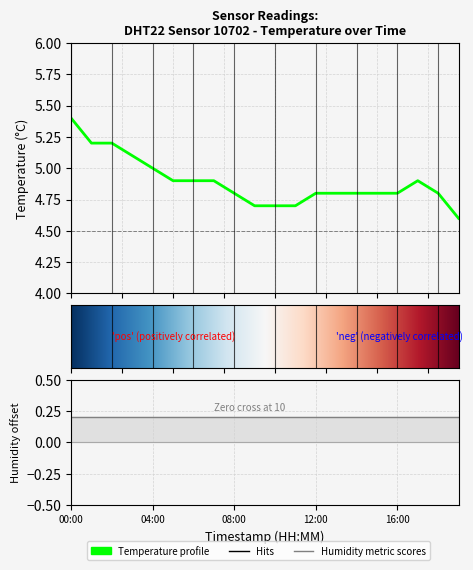

What position from the right is 01:00?

19